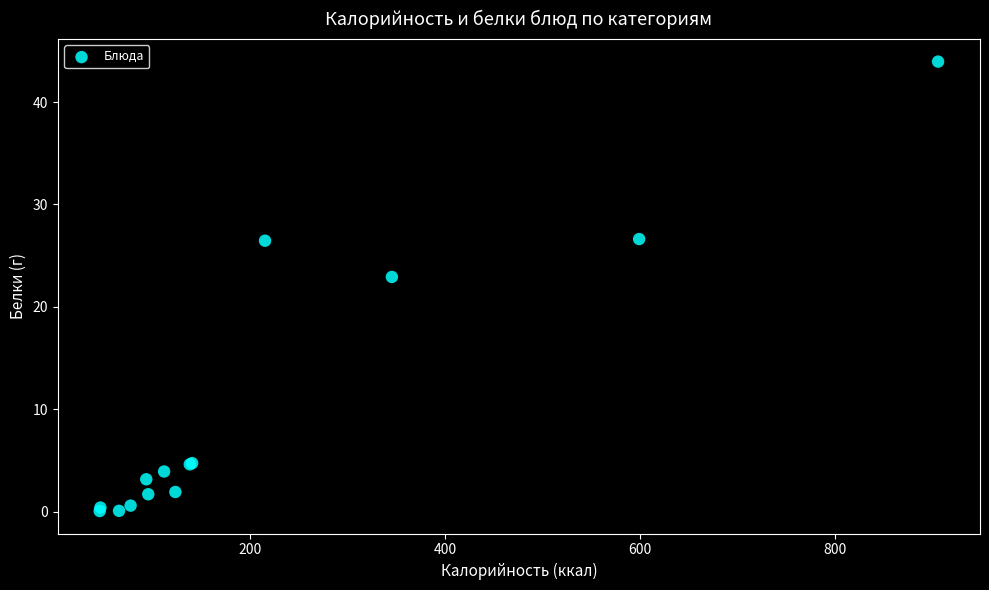

What Y value in the scatter plot is closest to 22?

22.9